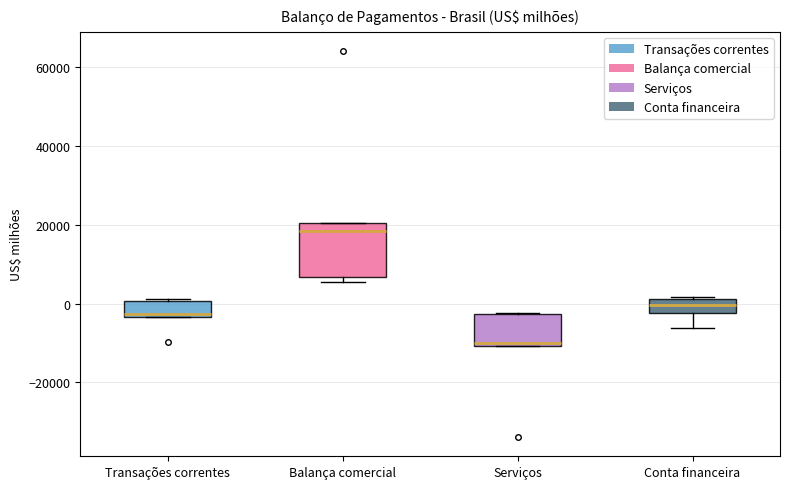

Which box is the tallest, from its lower edge to its upper edge?

Balança comercial